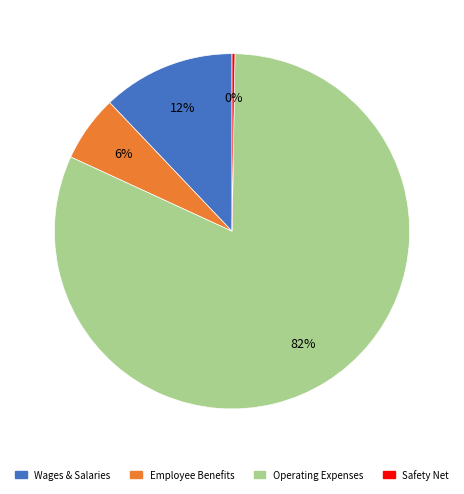

Is it true that Employee Benefits is 1% of the pie?

False